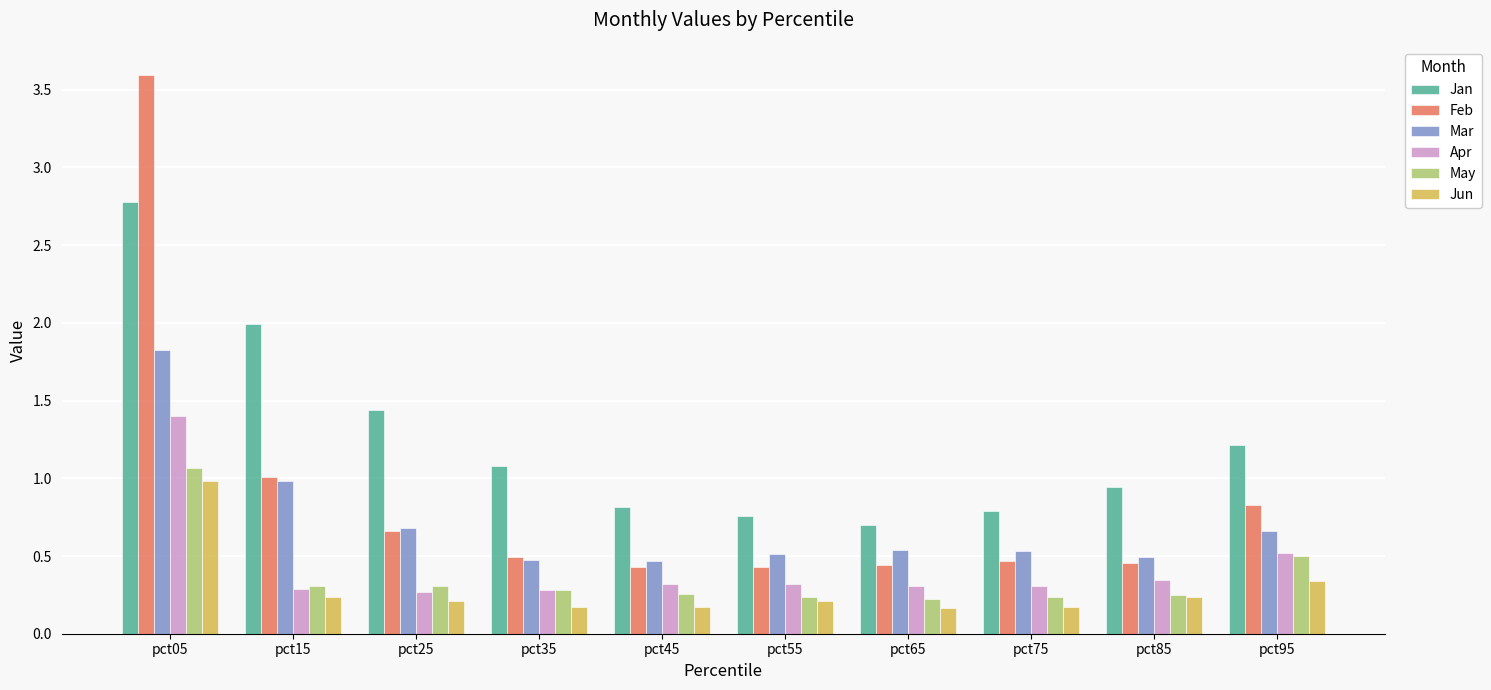

What are all the series names shown in the legend?

Jan, Feb, Mar, Apr, May, Jun